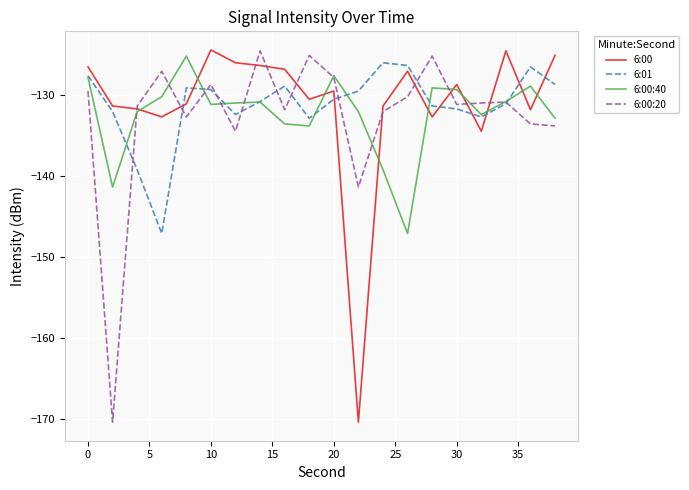

True or false: 6:01 and 6:00:40 cross at least once.

True